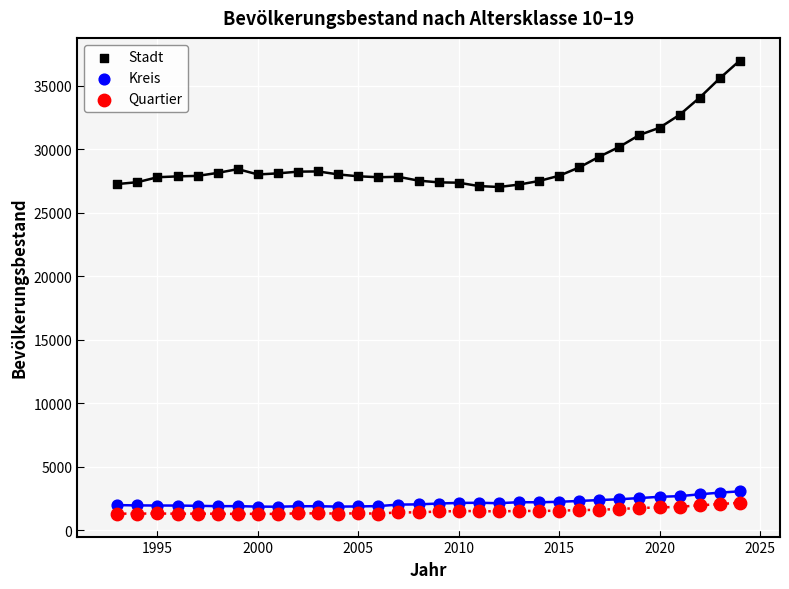

What is the X range (max minus min) for the scatter plot?

31